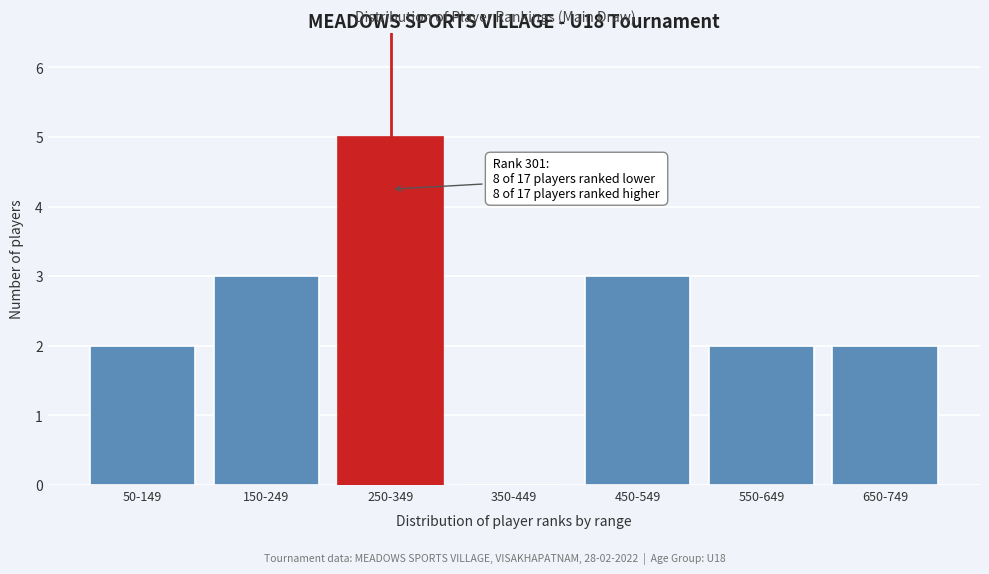

Reading left to right, list all the values displayed in this chart.

50-149=2	150-249=3	250-349=5	350-449=0	450-549=3	550-649=2	650-749=2